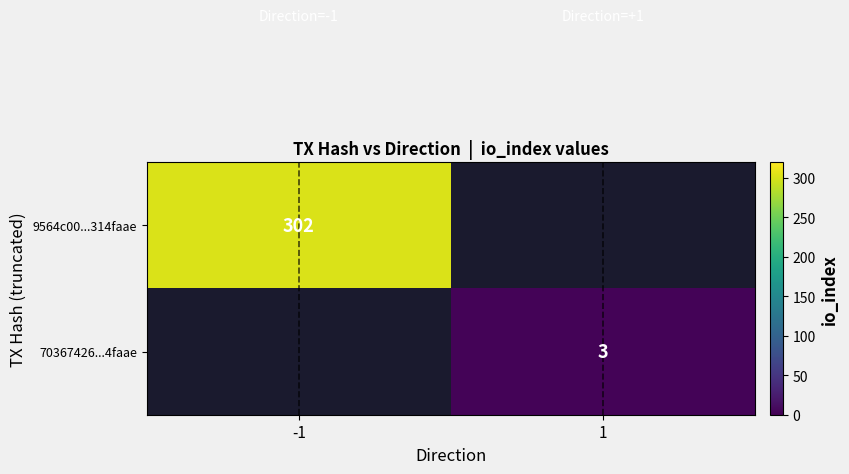

At which category does the chart reach its peak across all series?

-1